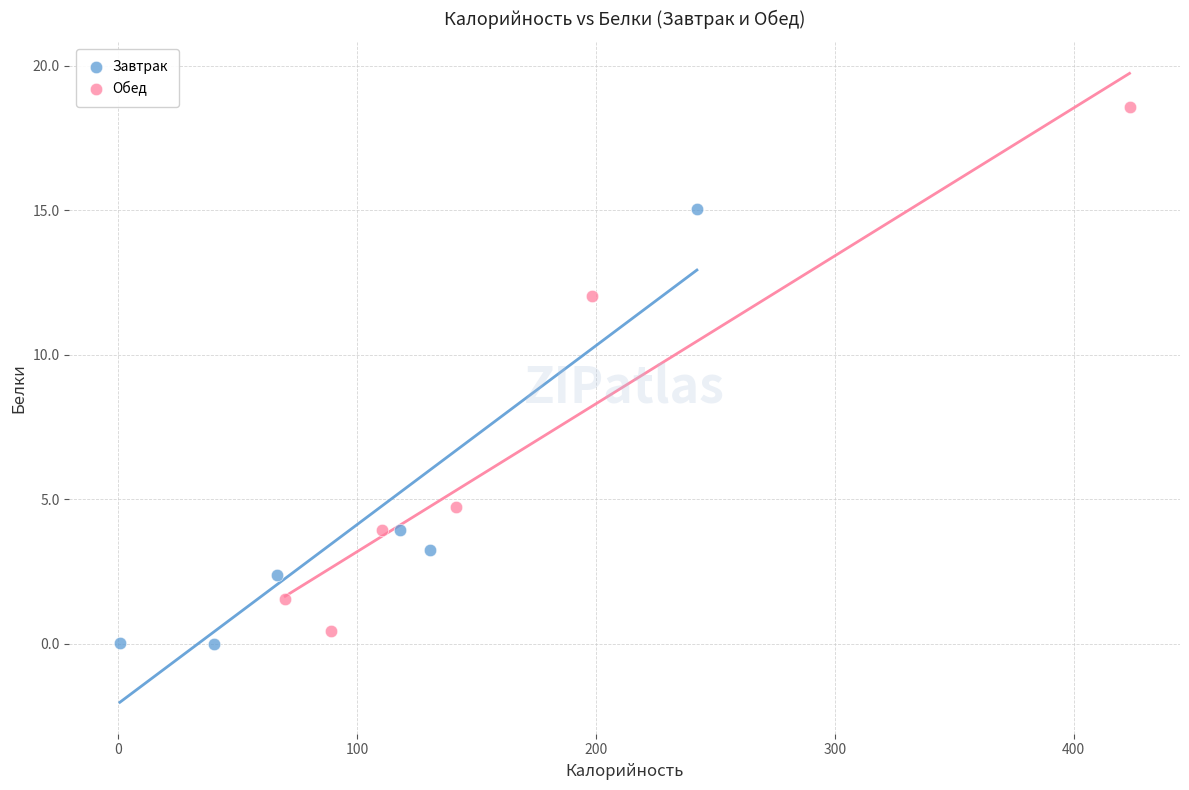

Which series has the largest Y range (max minus min)?

Обед